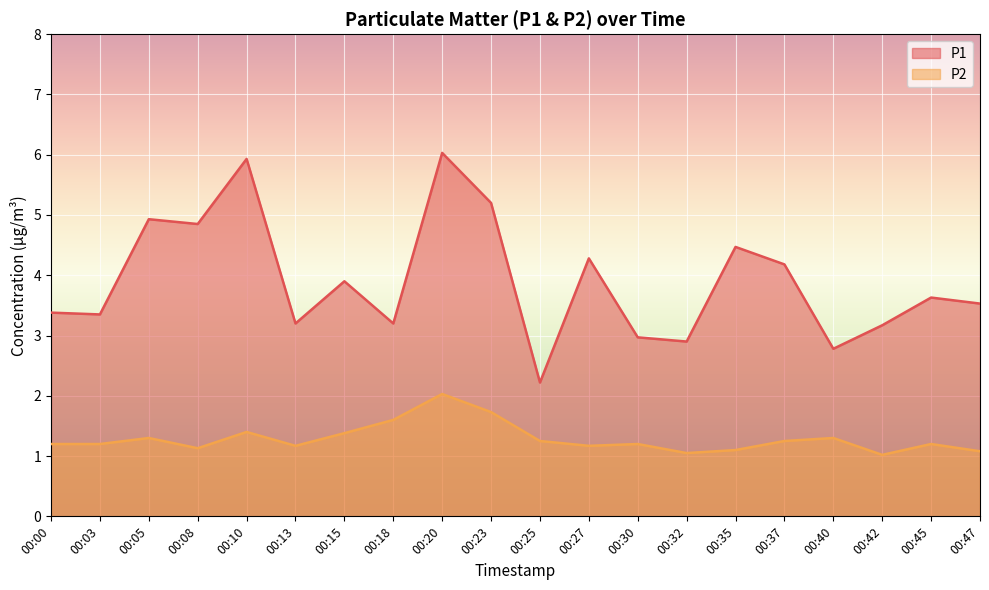

Does the chart display data point markers on the line(s)?

No